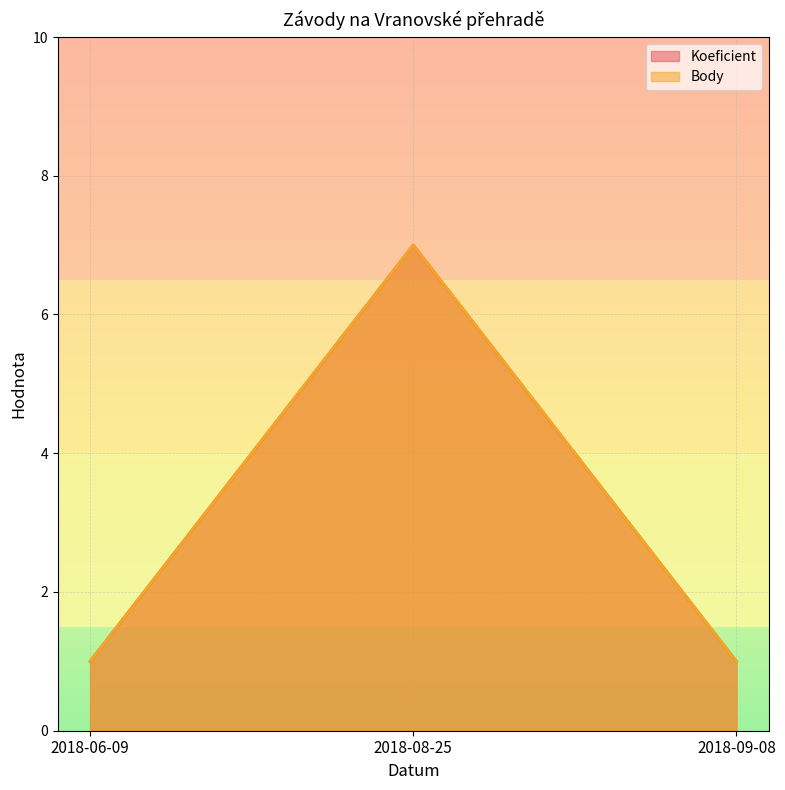

Reading right to left, list all the values displayed in this chart.

Koeficient: 1	7	1
Body: 1	7	1